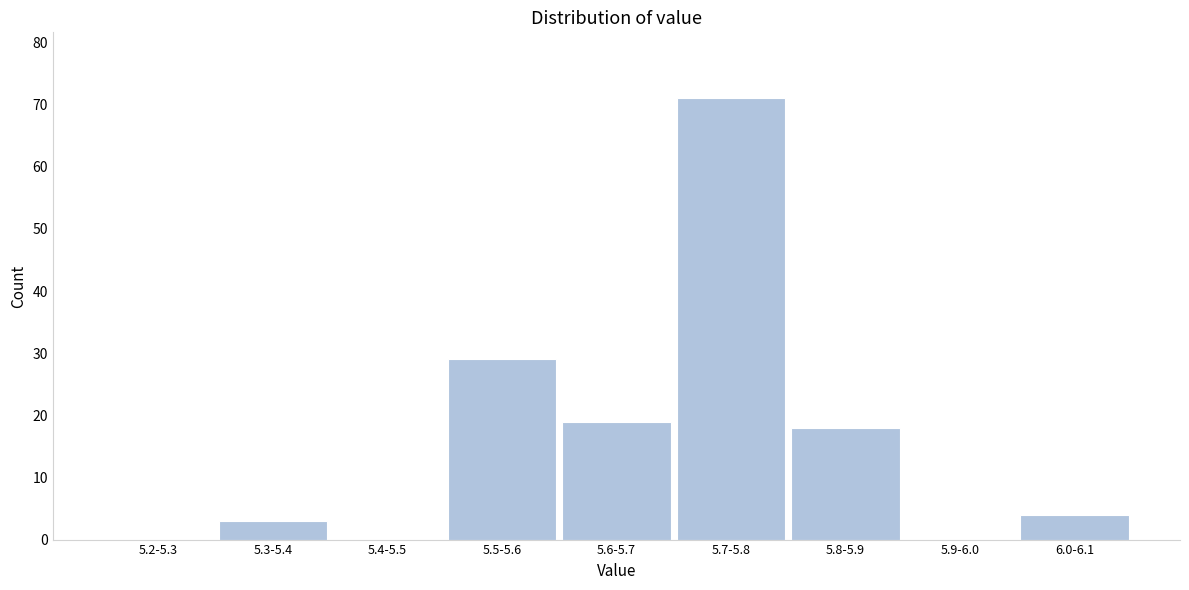

Reading left to right, what are all the values shown in this chart?

5.2-5.3=0	5.3-5.4=3	5.4-5.5=0	5.5-5.6=29	5.6-5.7=19	5.7-5.8=71	5.8-5.9=18	5.9-6.0=0	6.0-6.1=4